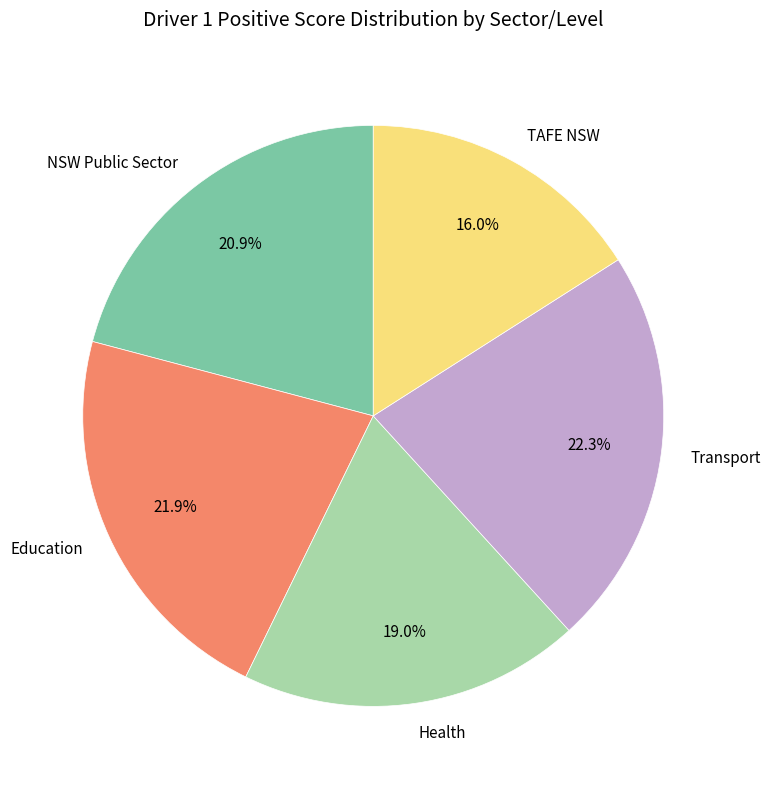

To the nearest percent, what is the difference between the largest and smallest slice percentages?

6%